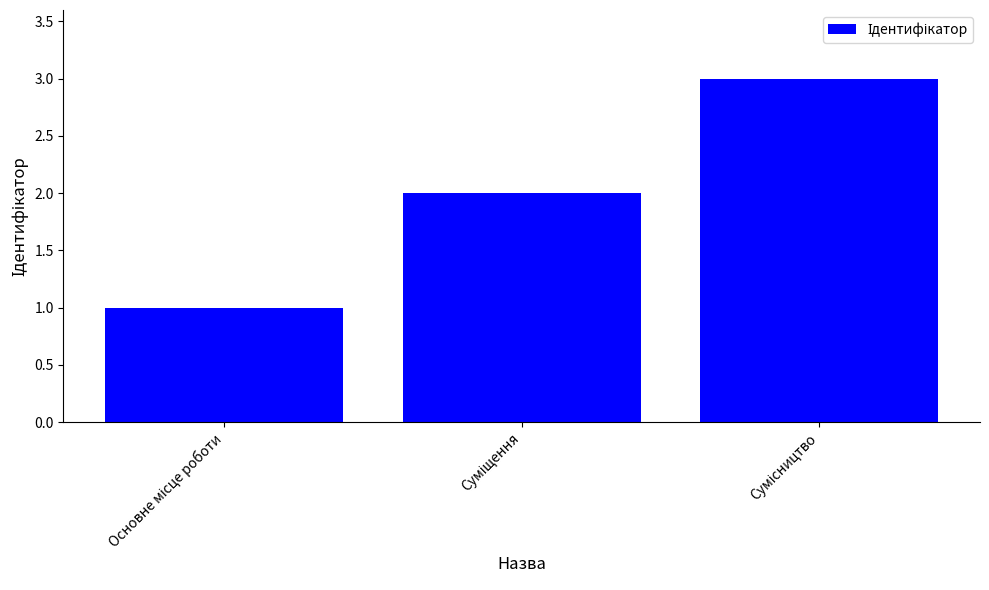

What is the maximum value shown in the chart?

3